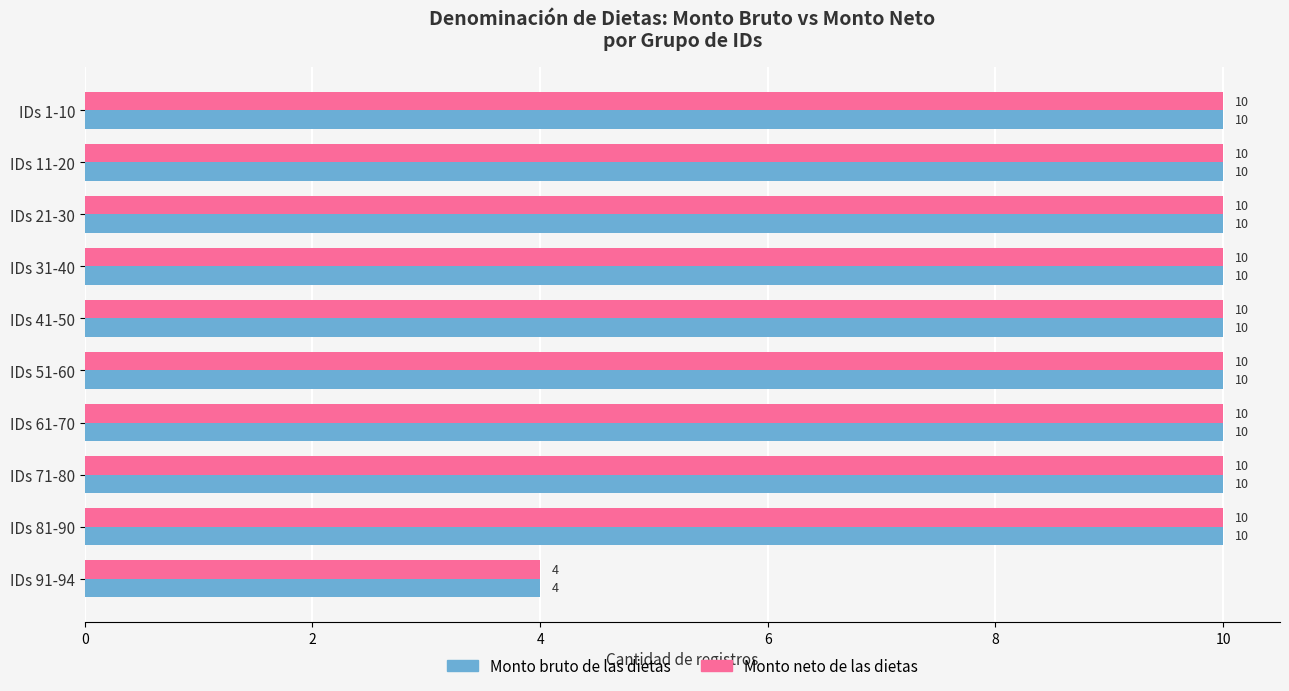

What is the average value of the Monto neto de las dietas series?

9